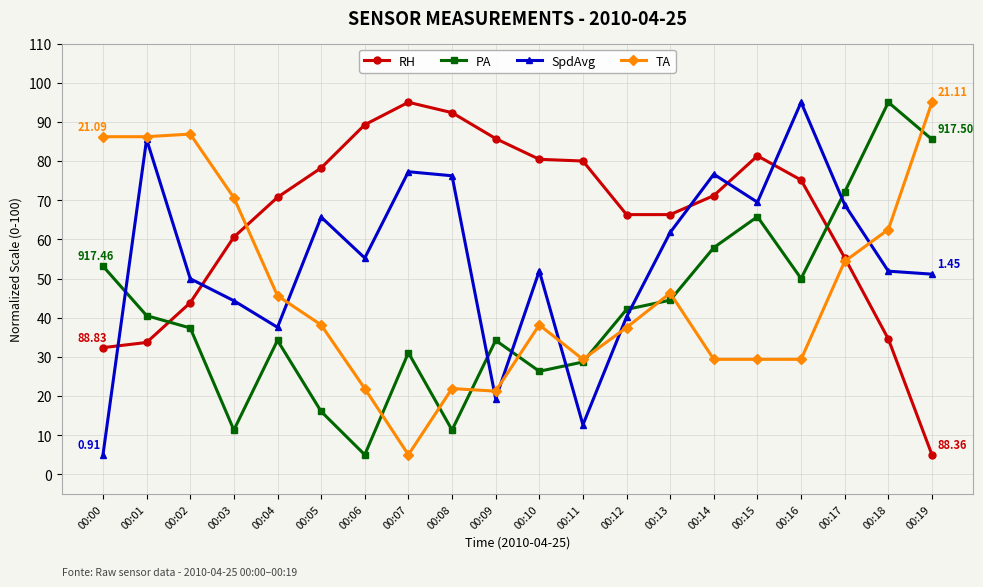

Where does the TA series first go above 38?

00:00